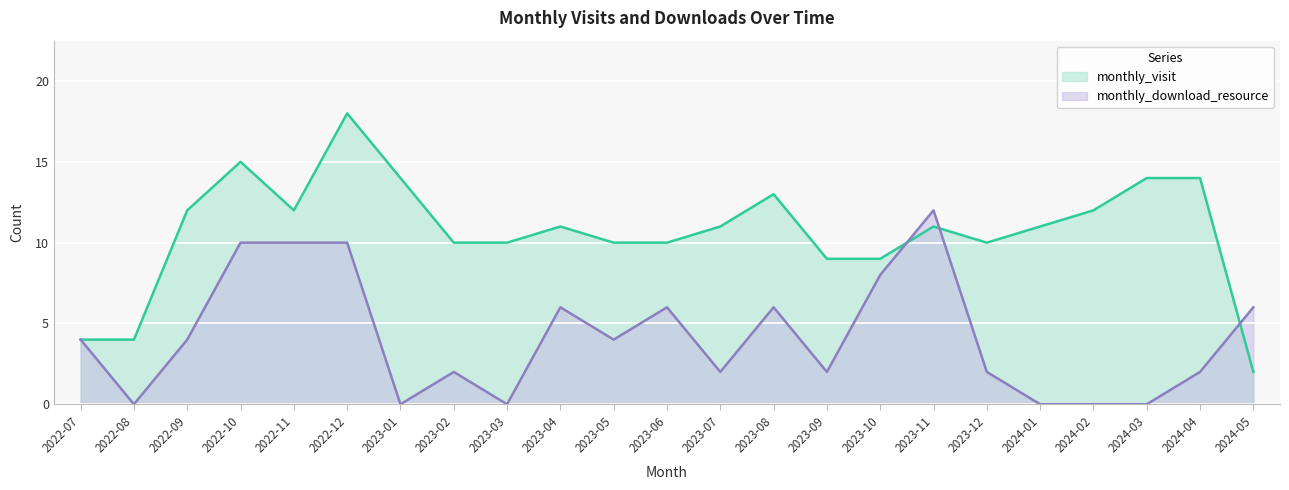

How many lines are shown in the chart?

2